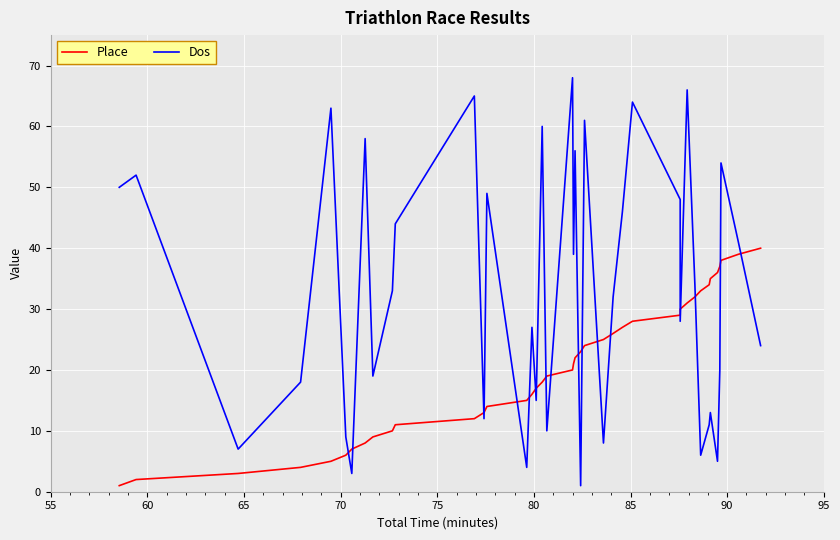

What are all the series names shown in the legend?

Place, Dos